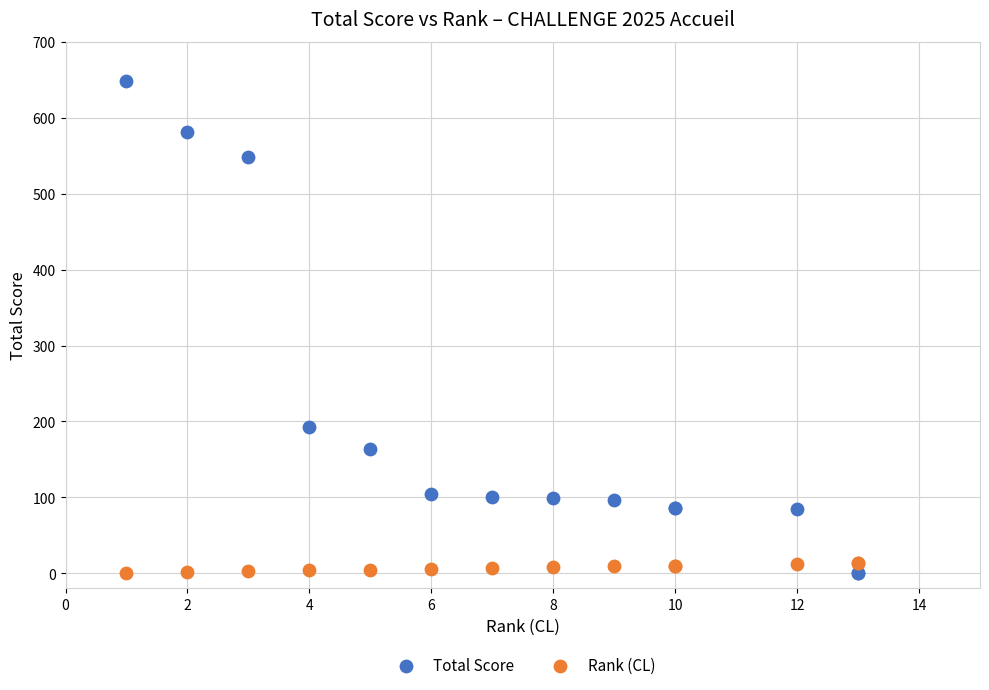

Which series contains the highest Y value?

Total Score